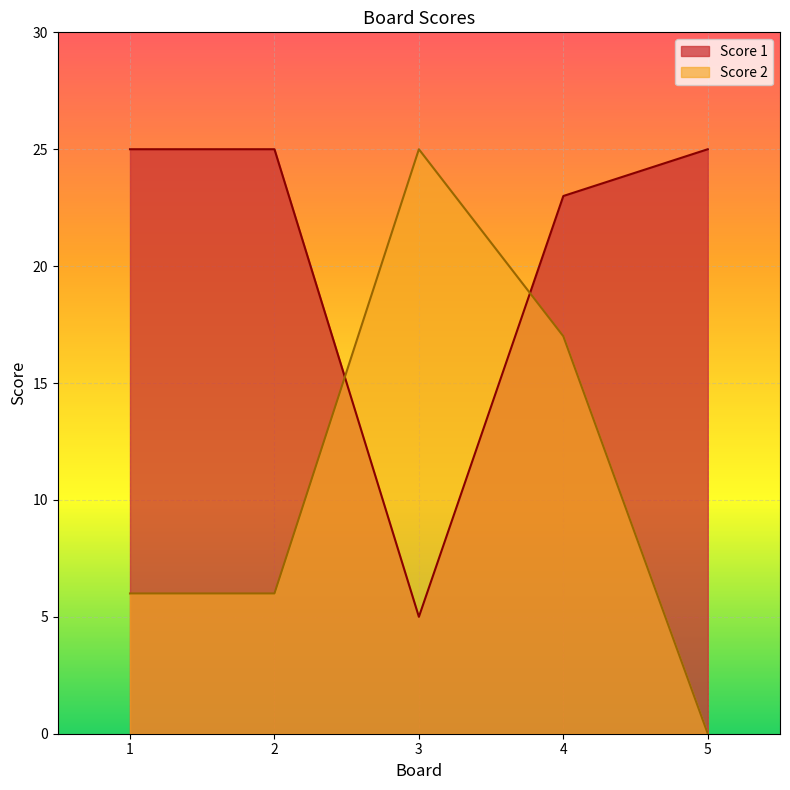

True or false: Score 2 has a value of 0 at 5.

True